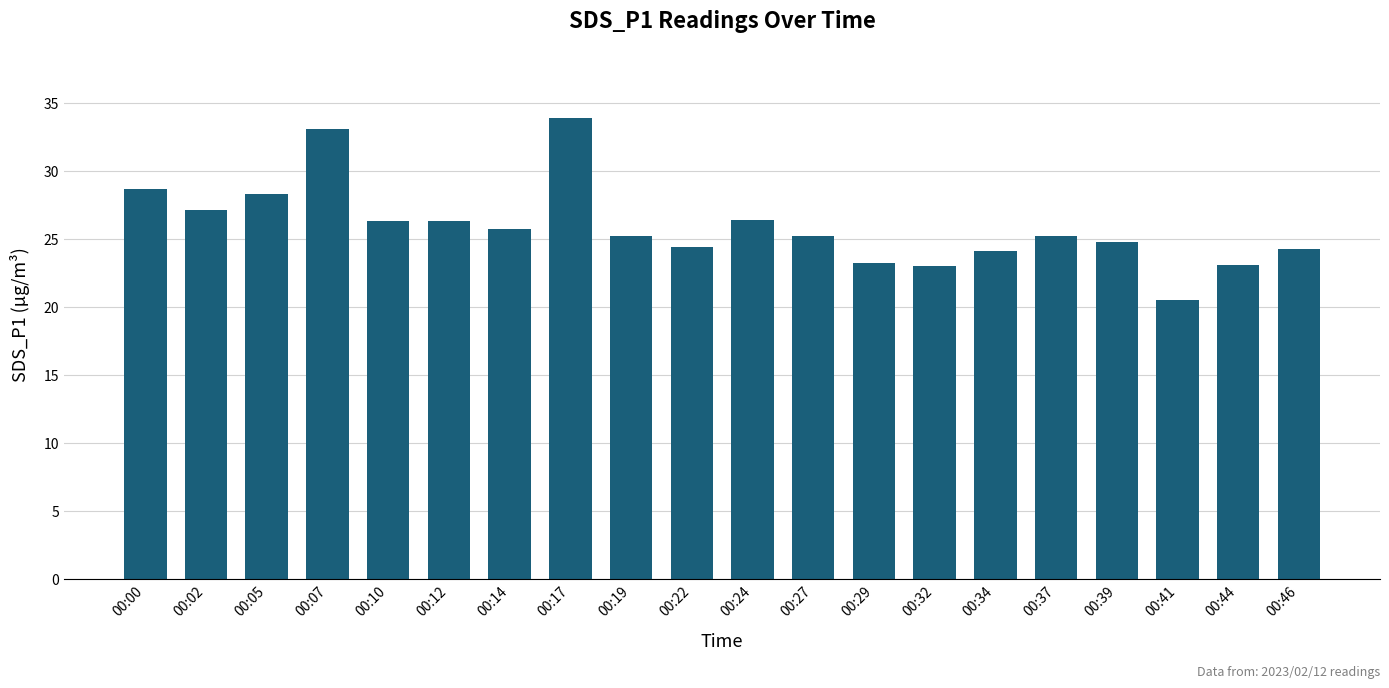

What is the difference between the values at 00:29 and 00:37?

2.0